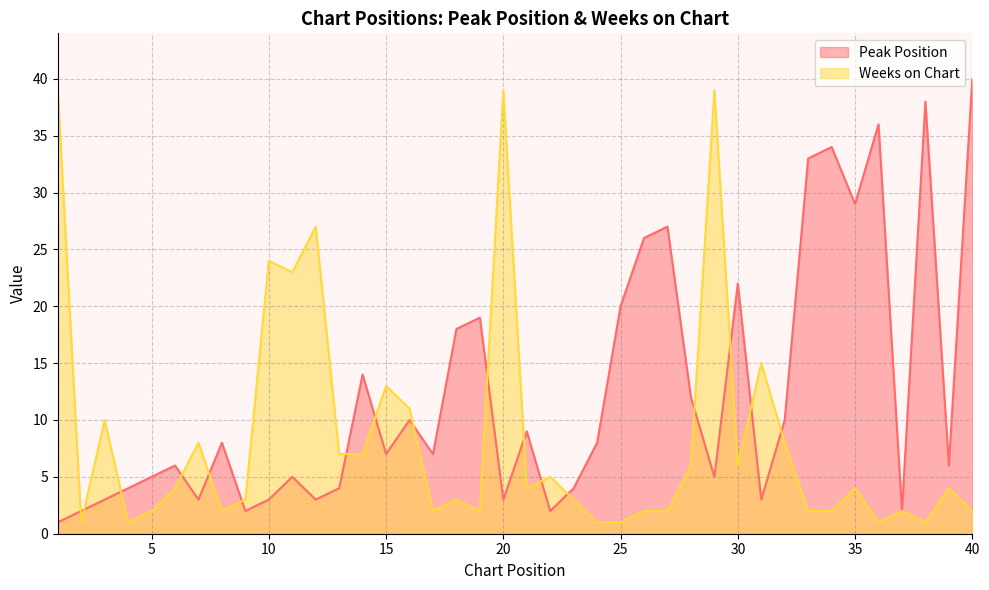

Where do Peak Position and Weeks on Chart first cross each other?

1 and 2